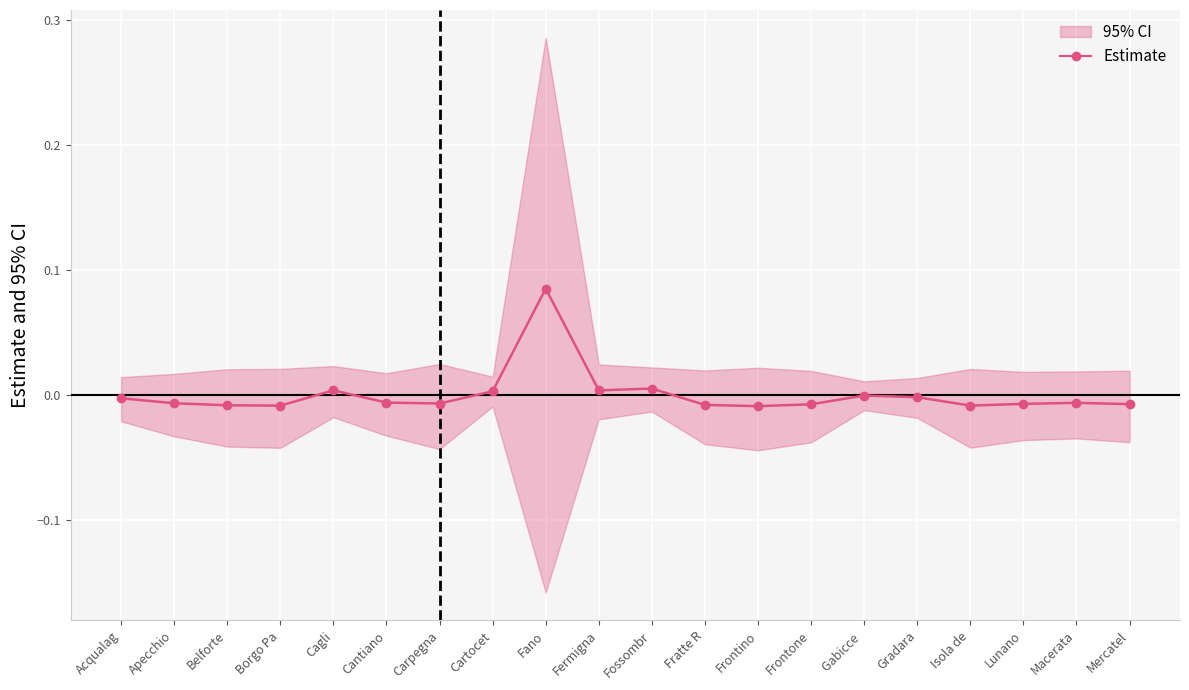

How many values are below 0?

15